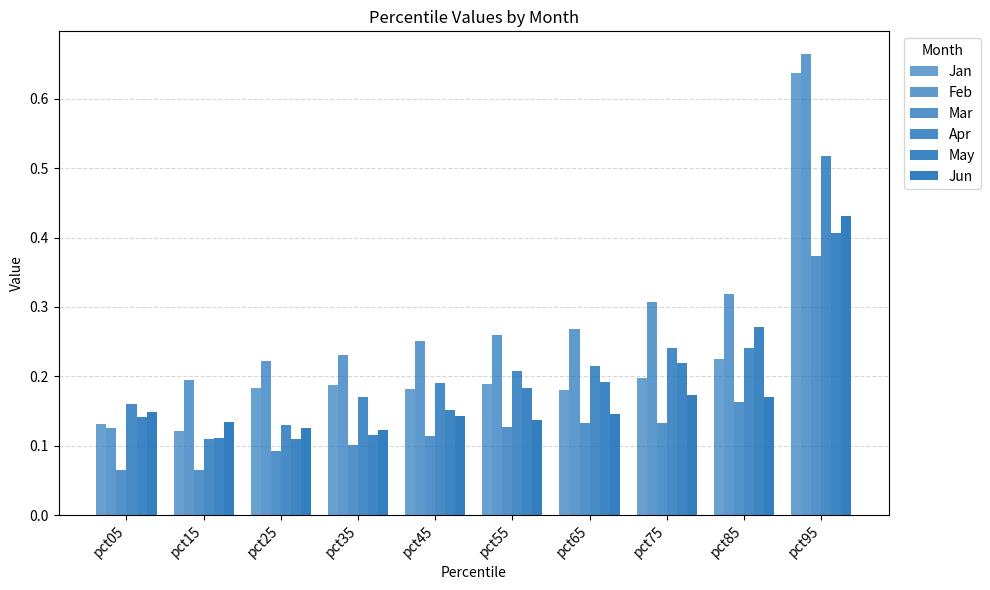

What is the total value across all series at pct55?

1.1